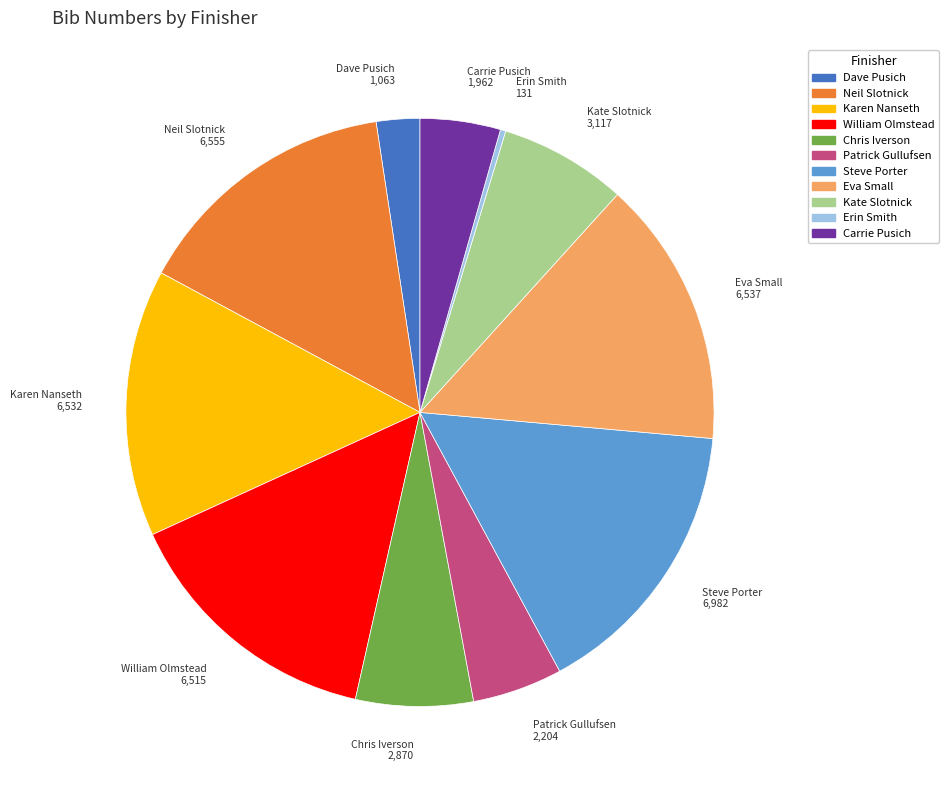

Which has a higher value, Patrick Gullufsen or Carrie Pusich?

Patrick Gullufsen